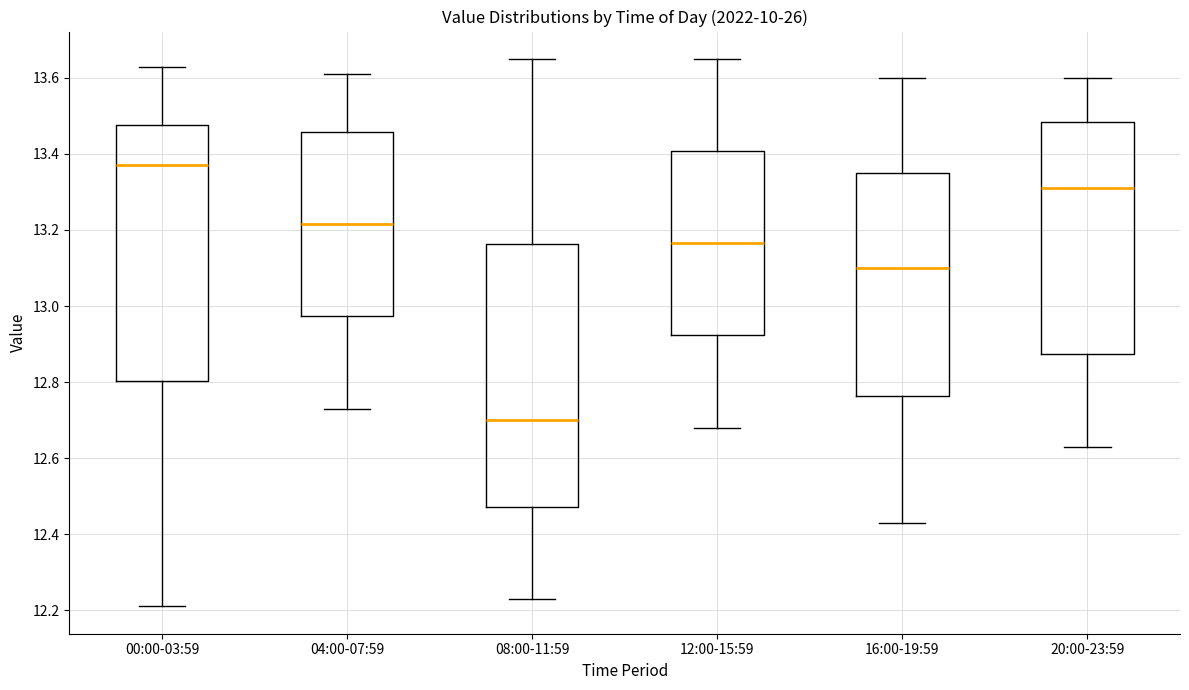

Reading left to right, transcribe this box plot: for each box, give where its median line is, the range the box spans, and where its two whiskers end, as read against the y-axis. The values are not printed on the chart, so give them approximately, as read against the axis.

00:00-03:59: median 13.38, box 12.80 to 13.48, whiskers 12.22 to 13.64
04:00-07:59: median 13.22, box 12.98 to 13.46, whiskers 12.74 to 13.62
08:00-11:59: median 12.70, box 12.48 to 13.16, whiskers 12.24 to 13.66
12:00-15:59: median 13.16, box 12.92 to 13.40, whiskers 12.68 to 13.66
16:00-19:59: median 13.10, box 12.76 to 13.36, whiskers 12.44 to 13.60
20:00-23:59: median 13.32, box 12.88 to 13.48, whiskers 12.64 to 13.60